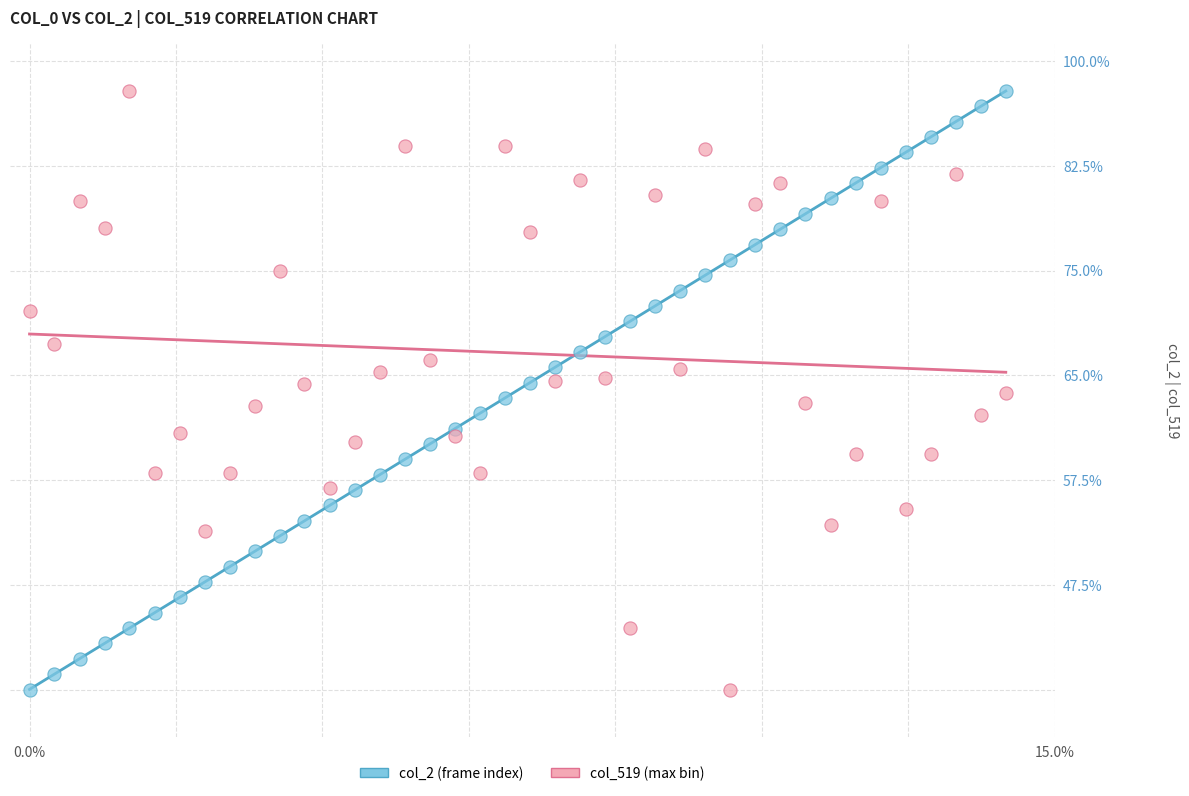

What are all the series names shown in the legend?

col_2 (frame index), col_519 (max bin)